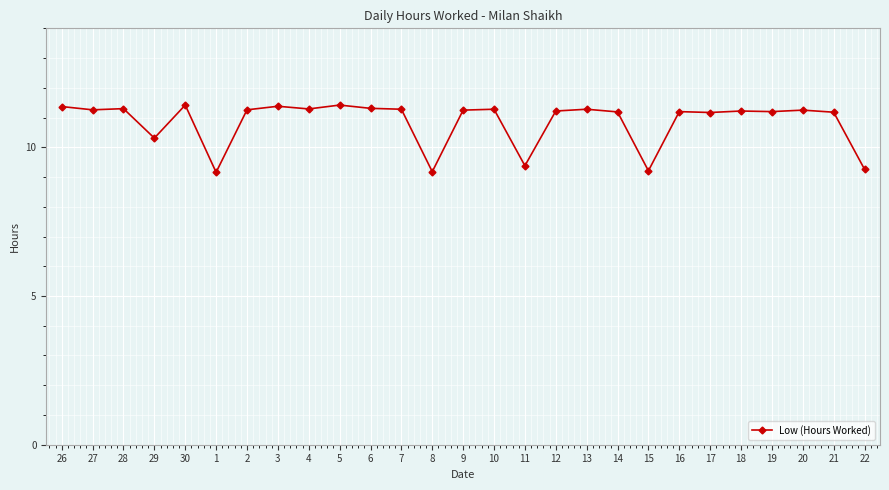

What is the ratio of the value at 14 to the value at 11?

1.2